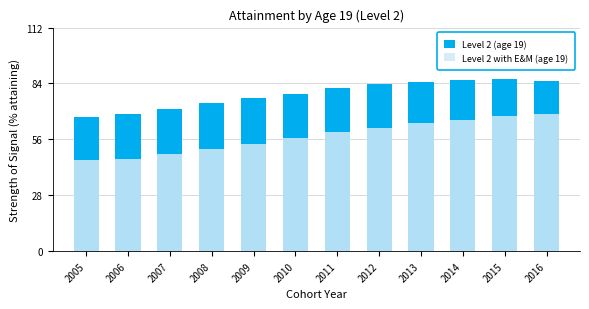

What is the difference between the second highest and minimum values in the Level 2 with E&M (age 19) series?

22.5